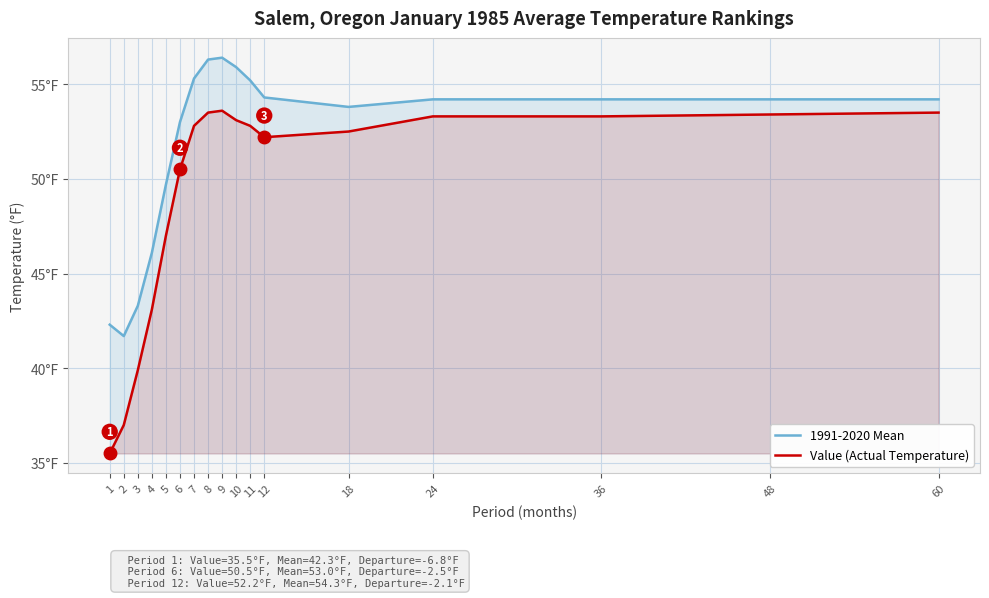

What is the difference between the maximum and second lowest values in the 1991-2020 Mean series?

14.1